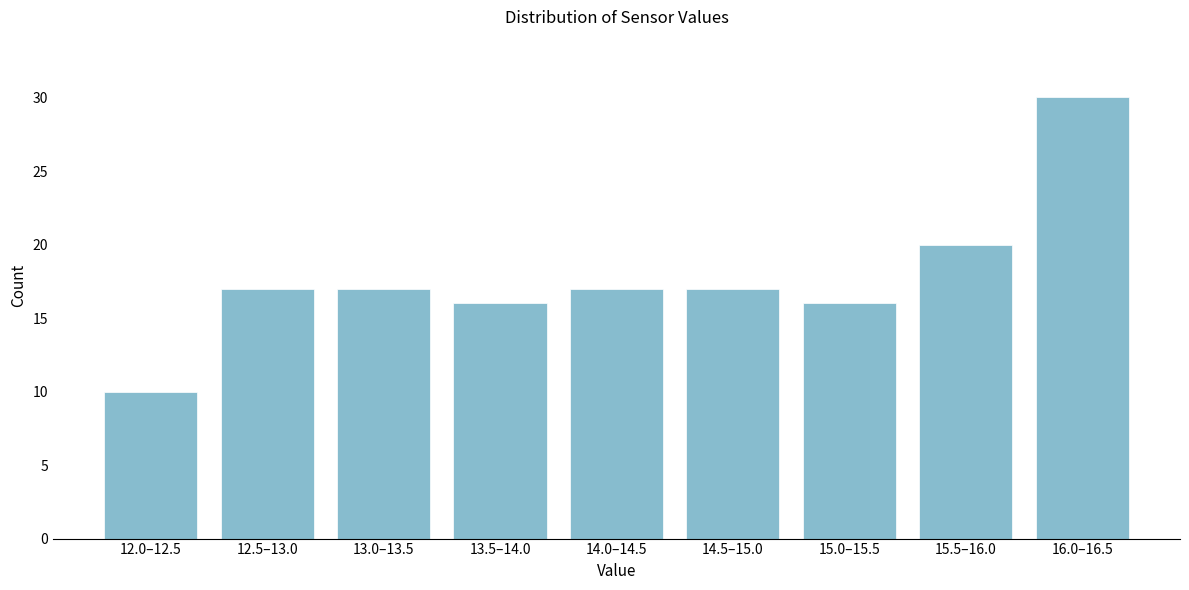

Reading right to left, list all the values displayed in this chart.

30	20	16	17	17	16	17	17	10